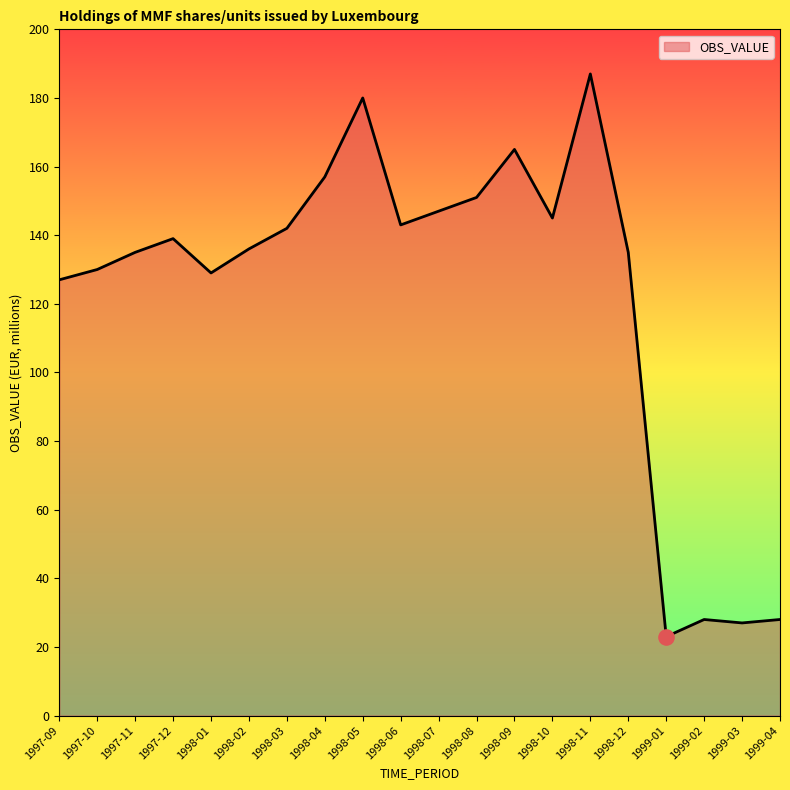

Approximately how many times larger is the value at 1998-11 compared to 1998-08?

1.2